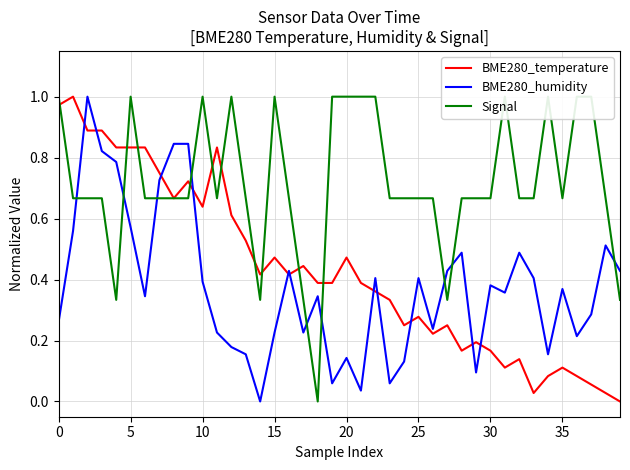

Reading right to left, list all the values displayed in this chart.

BME280_temperature: 0.0	0.0	0.1	0.1	0.1	0.1	0.0	0.1	0.1	0.2	0.2	0.2	0.2	0.2	0.3	0.2	0.3	0.4	0.4	0.5	0.4	0.4	0.4	0.4	0.5	0.4	0.5	0.6	0.8	0.6	0.7	0.7	0.8	0.8	0.8	0.8	0.9	0.9	1.0	1.0
BME280_humidity: 0.4	0.5	0.3	0.2	0.4	0.2	0.4	0.5	0.4	0.4	0.1	0.5	0.4	0.2	0.4	0.1	0.1	0.4	0.0	0.1	0.1	0.3	0.2	0.4	0.2	0.0	0.2	0.2	0.2	0.4	0.8	0.8	0.7	0.3	0.6	0.8	0.8	1.0	0.6	0.3
Signal: 0.3	0.7	1.0	1.0	0.7	1.0	0.7	0.7	1.0	0.7	0.7	0.7	0.3	0.7	0.7	0.7	0.7	1.0	1.0	1.0	1.0	0.0	0.3	0.7	1.0	0.3	0.7	1.0	0.7	1.0	0.7	0.7	0.7	0.7	1.0	0.3	0.7	0.7	0.7	1.0